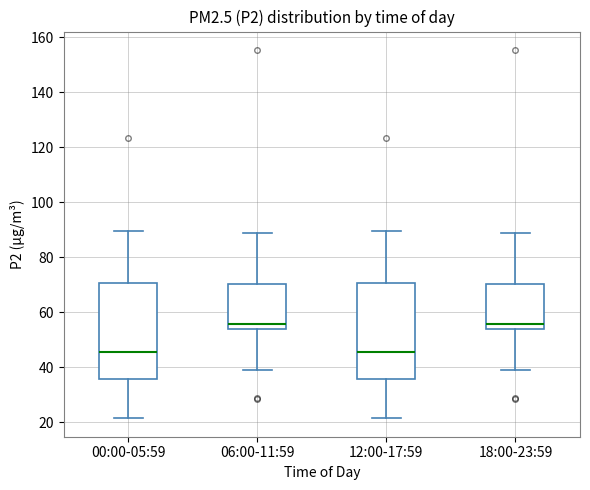

Reading left to right, transcribe this box plot: for each box, give where its median line is, the range the box spans, and where its two whiskers end, as read against the y-axis. The values are not printed on the chart, so give them approximately, as read against the axis.

00:00-05:59: median 46, box 36 to 70, whiskers 22 to 90
06:00-11:59: median 56, box 54 to 70, whiskers 38 to 88
12:00-17:59: median 46, box 36 to 70, whiskers 22 to 90
18:00-23:59: median 56, box 54 to 70, whiskers 38 to 88